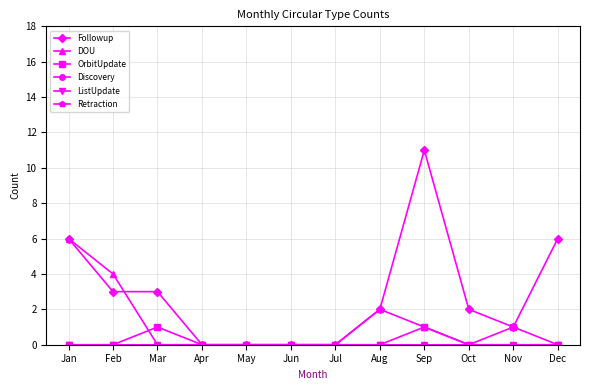

Does the chart have visible grid lines?

Yes